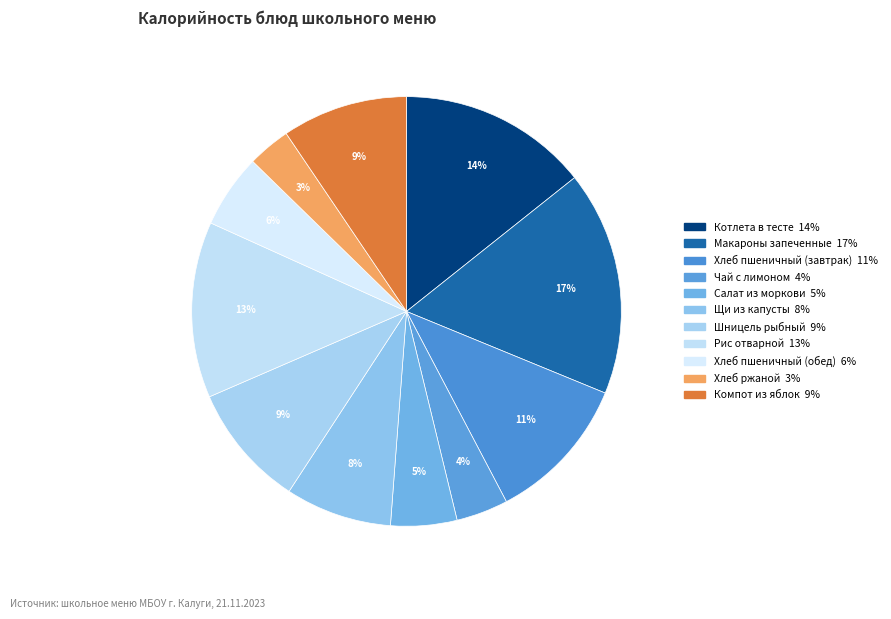

Does Хлеб пшеничный (завтрак) account for over 50% of the chart?

No